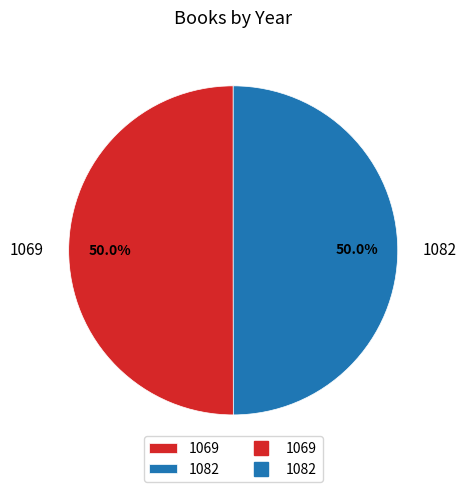

What percentage do 1082 and 1069 together represent?

100.0%